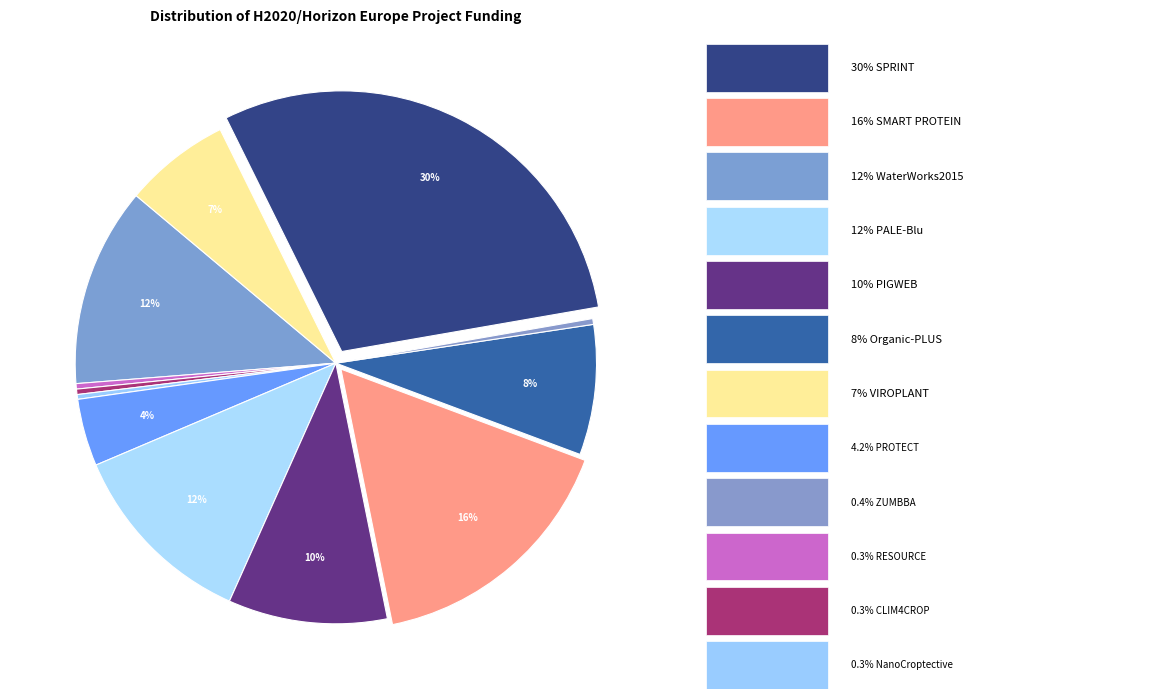

To the nearest percent, what is the average slice percentage?

8%